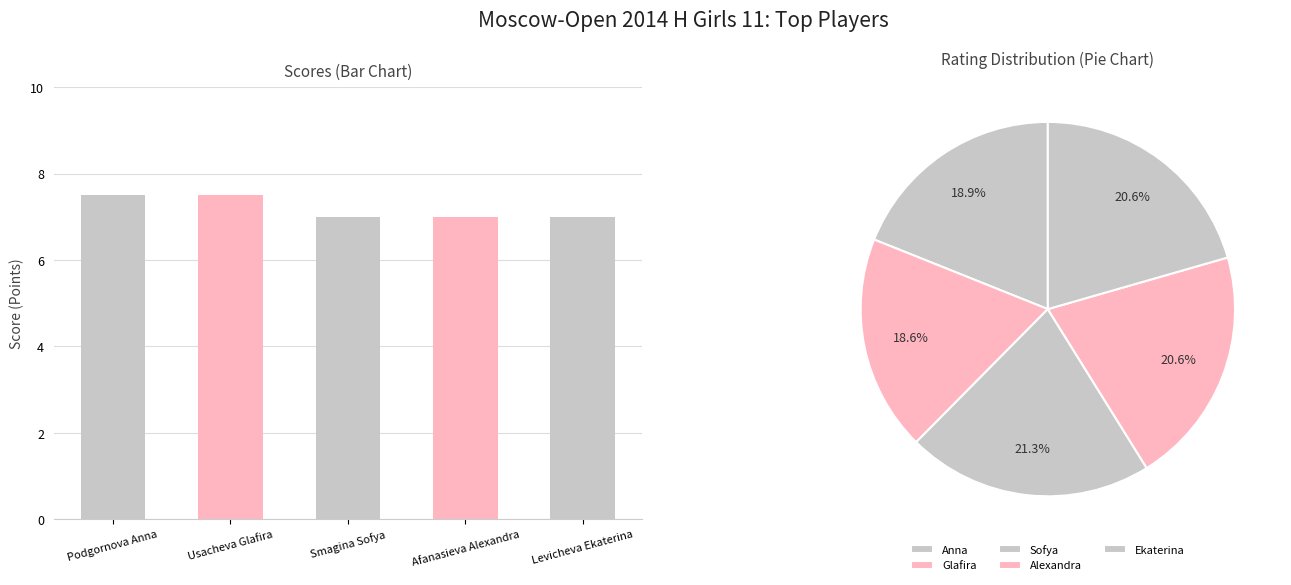

List the labels in order of value, smallest first.

Smagina Sofya, Afanasieva Alexandra, Levicheva Ekaterina, Podgornova Anna, Usacheva Glafira